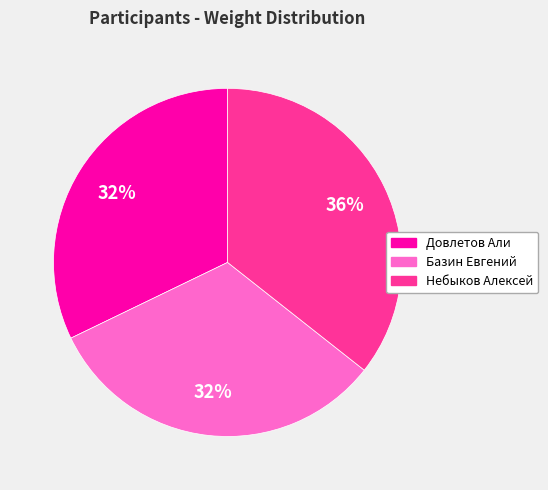

To the nearest percent, what percentage of the pie is Довлетов Али?

32%